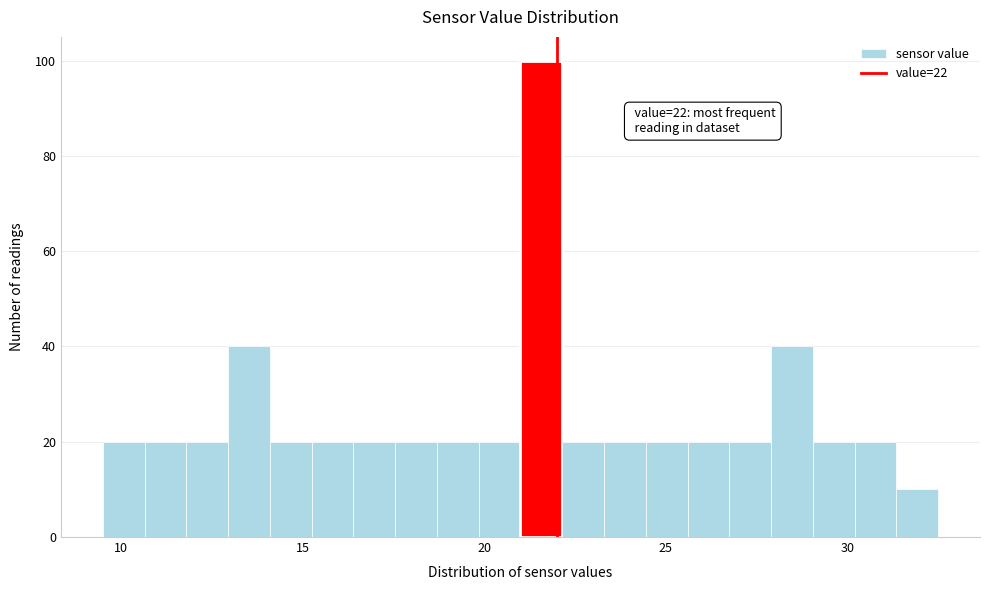

Read against the x-axis, roughly where is the centre of the tallest bar?

21.5